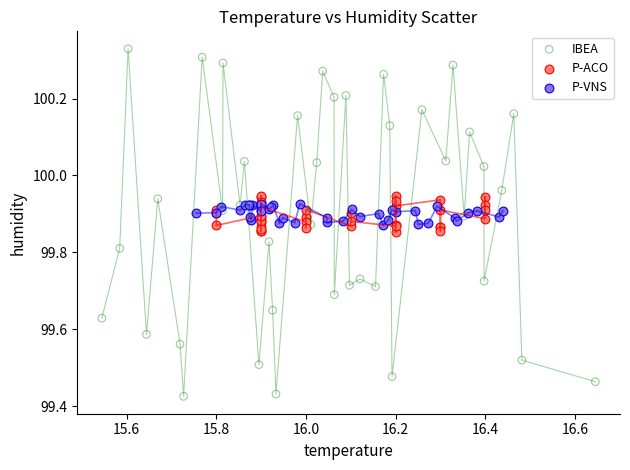

What are all the series names shown in the legend?

IBEA, P-ACO, P-VNS